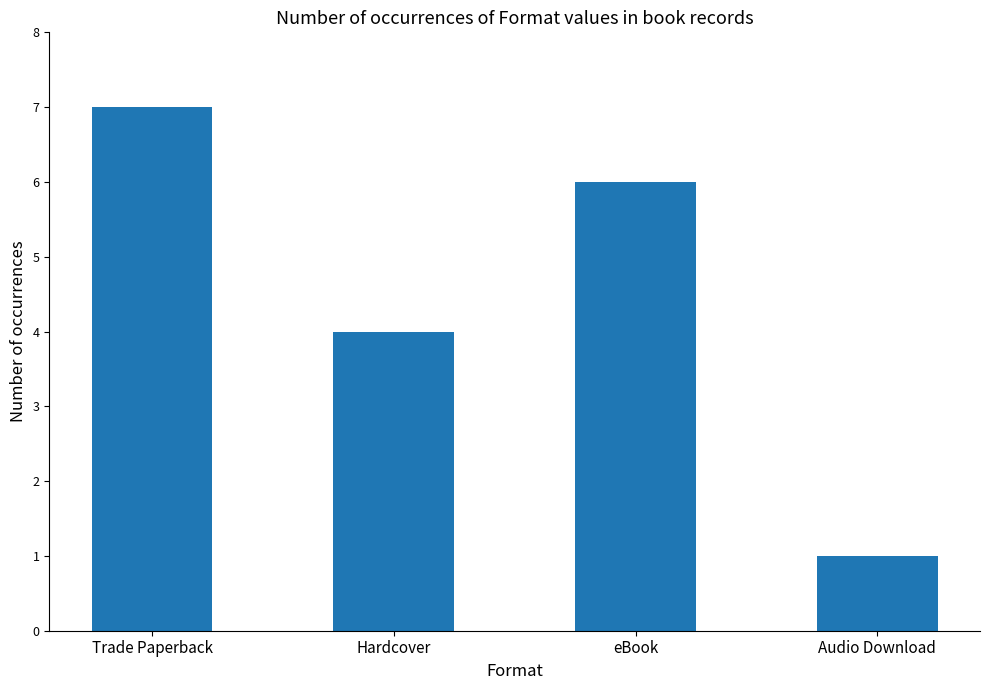

What is the label of the 4th bar from the left?

Audio Download